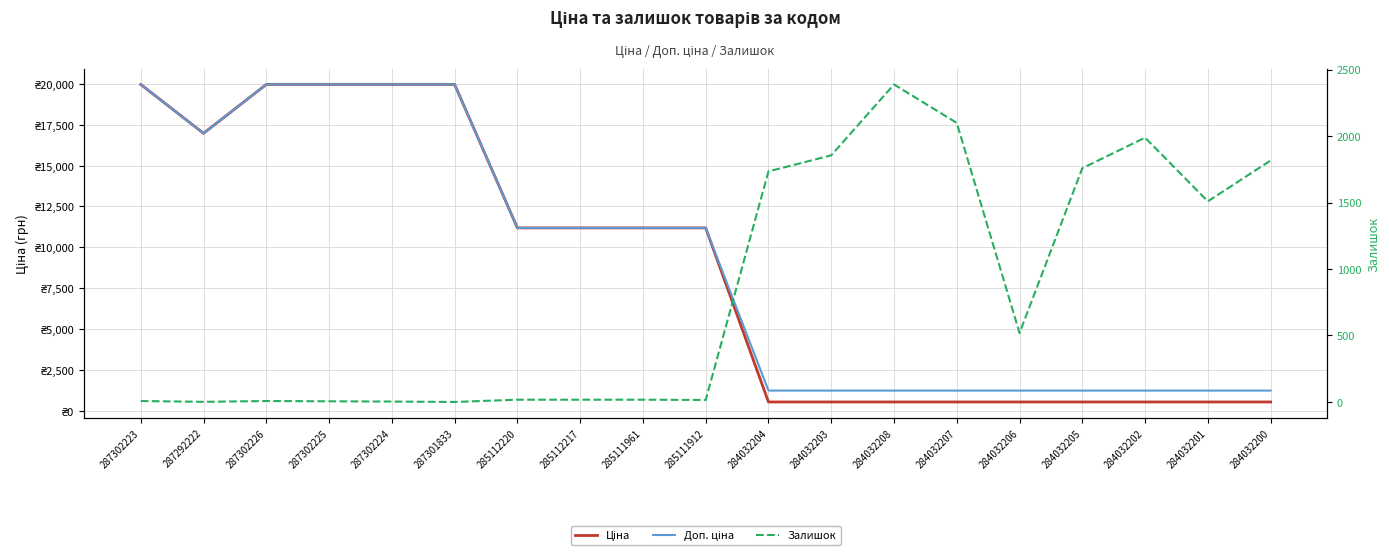

True or false: Доп. ціна and Залишок cross at least once.

True